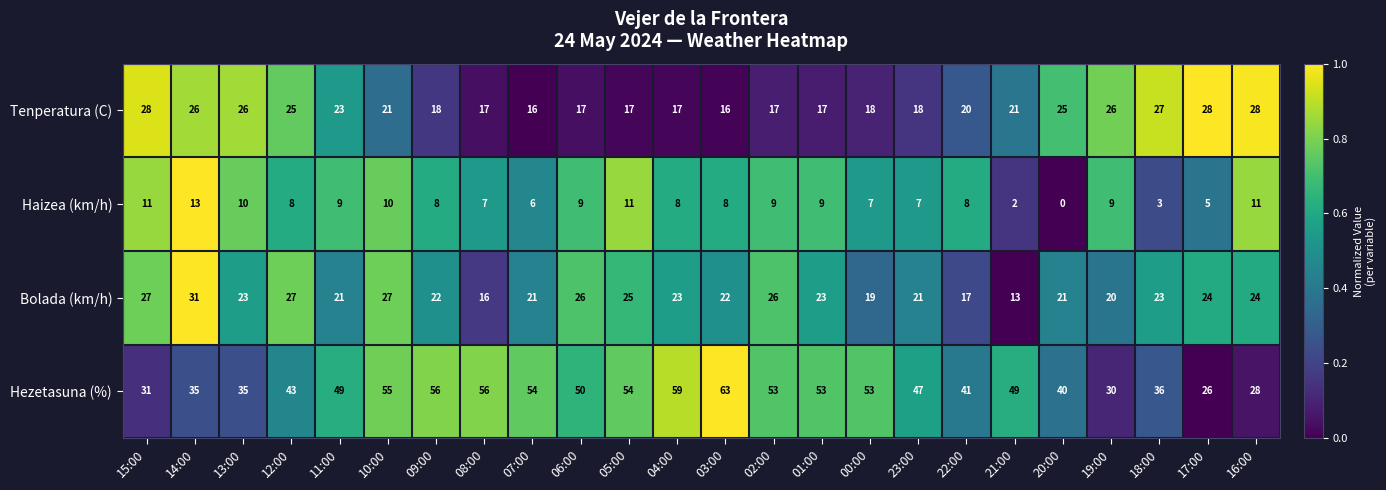

At which category is the sum across all series the highest?

10:00